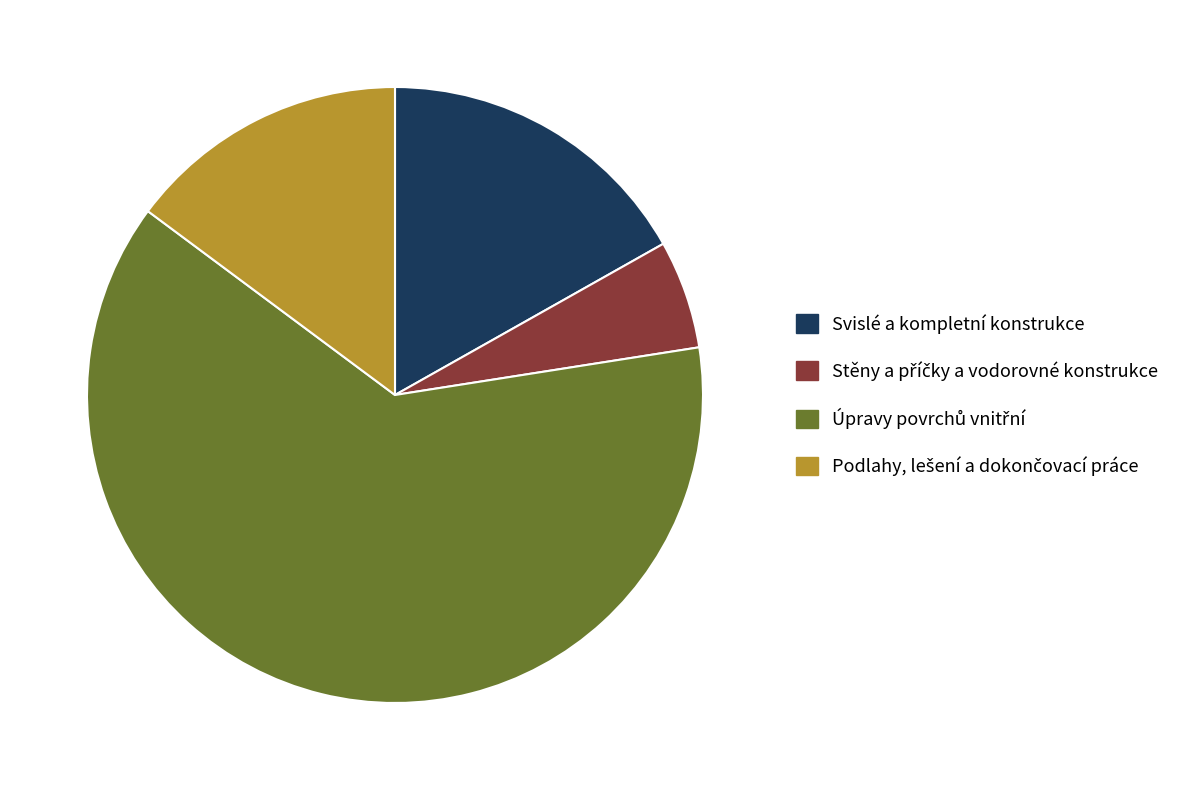

Is there a majority slice in this chart?

Yes